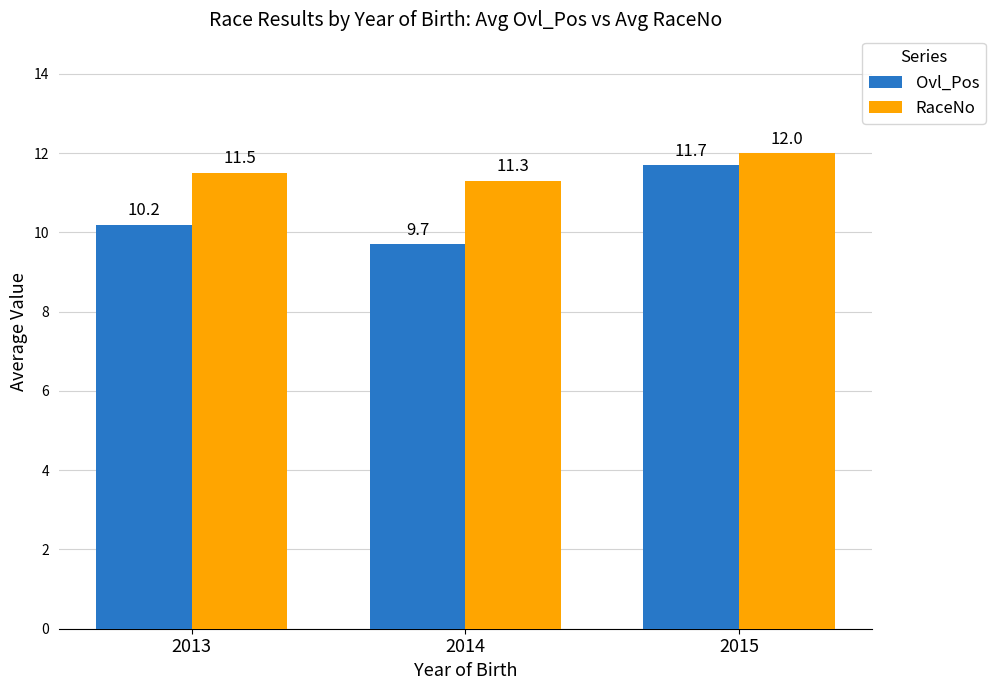

What is the spread (max minus min) of values at 2013?

1.3